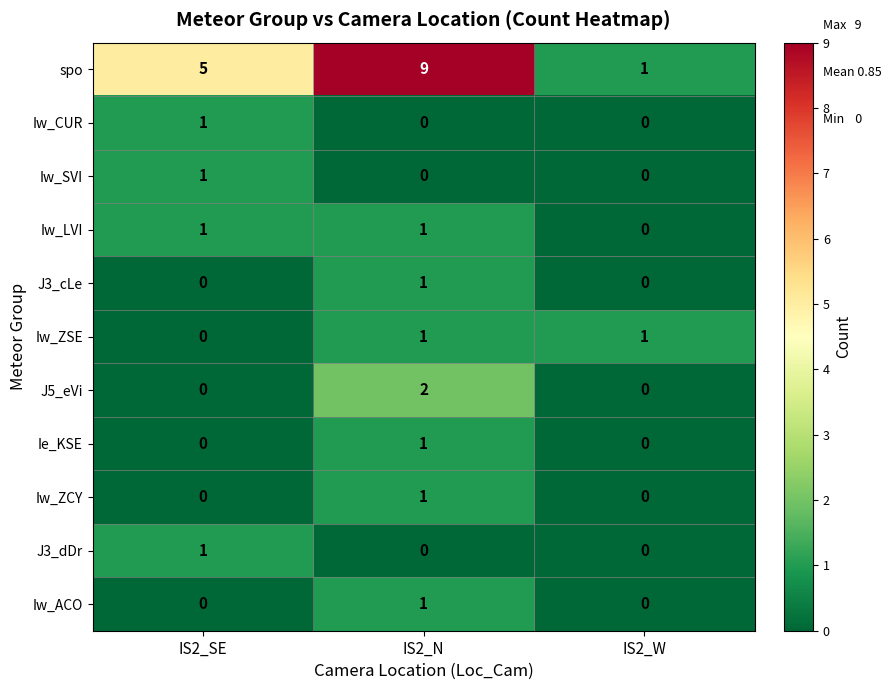

At which category is the sum across all series the highest?

IS2_N